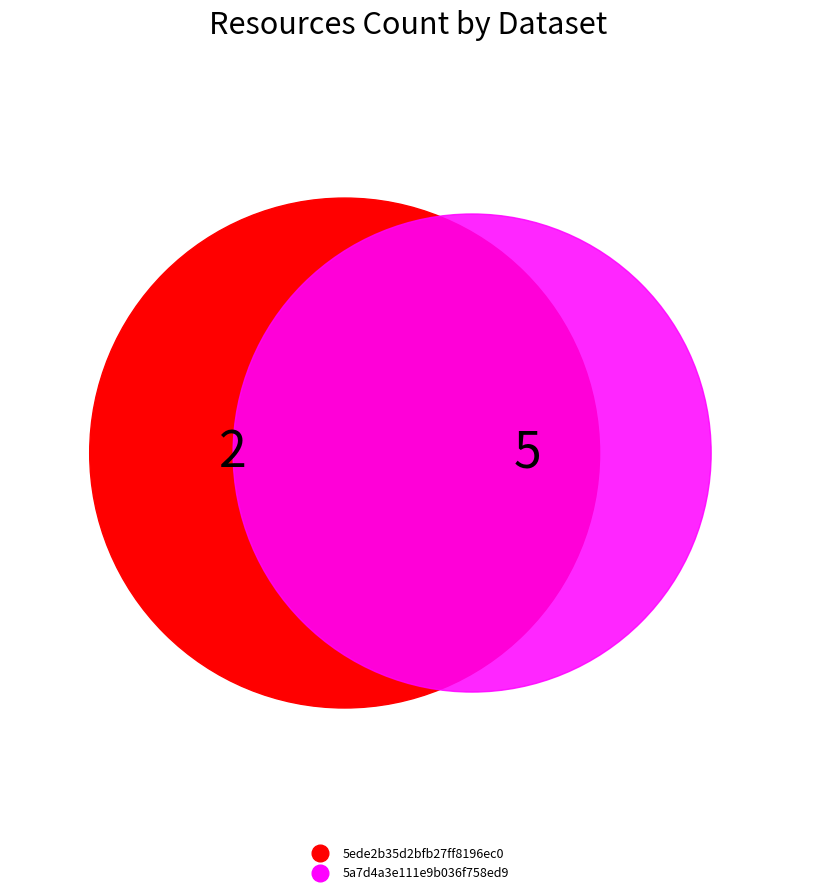

How many segments does this pie chart have?

2